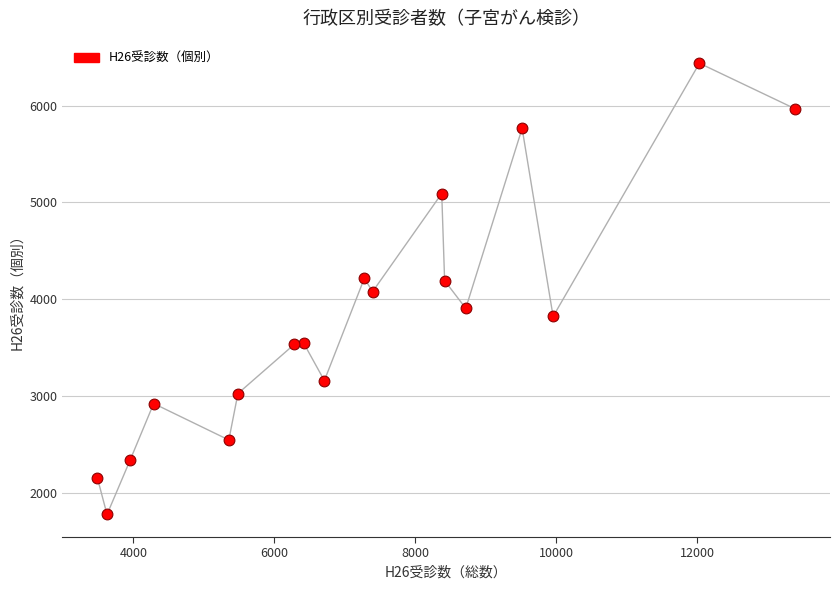

What is the range of Y values (max minus min)?

4665